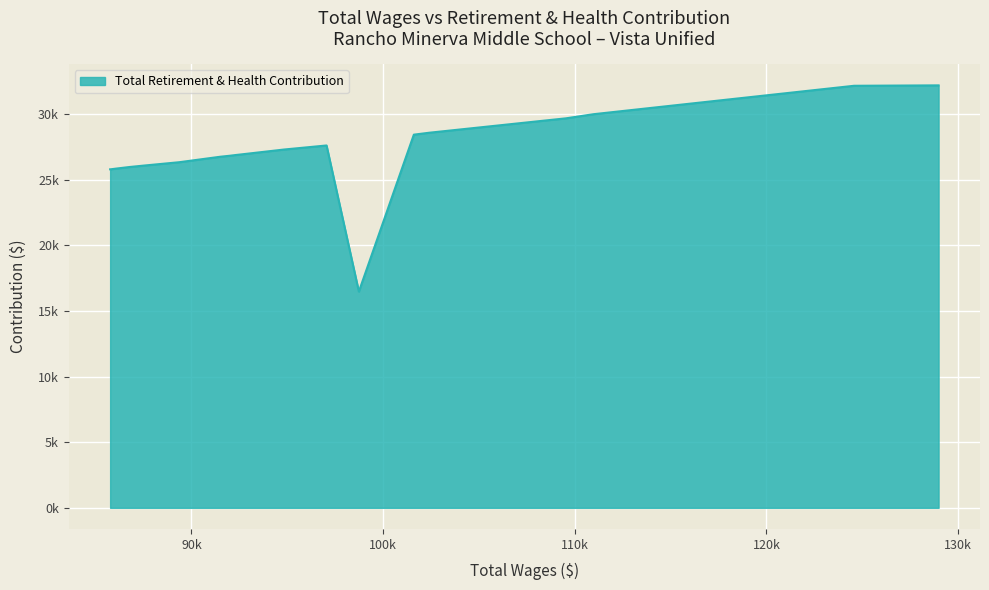

Does the chart have visible grid lines?

Yes